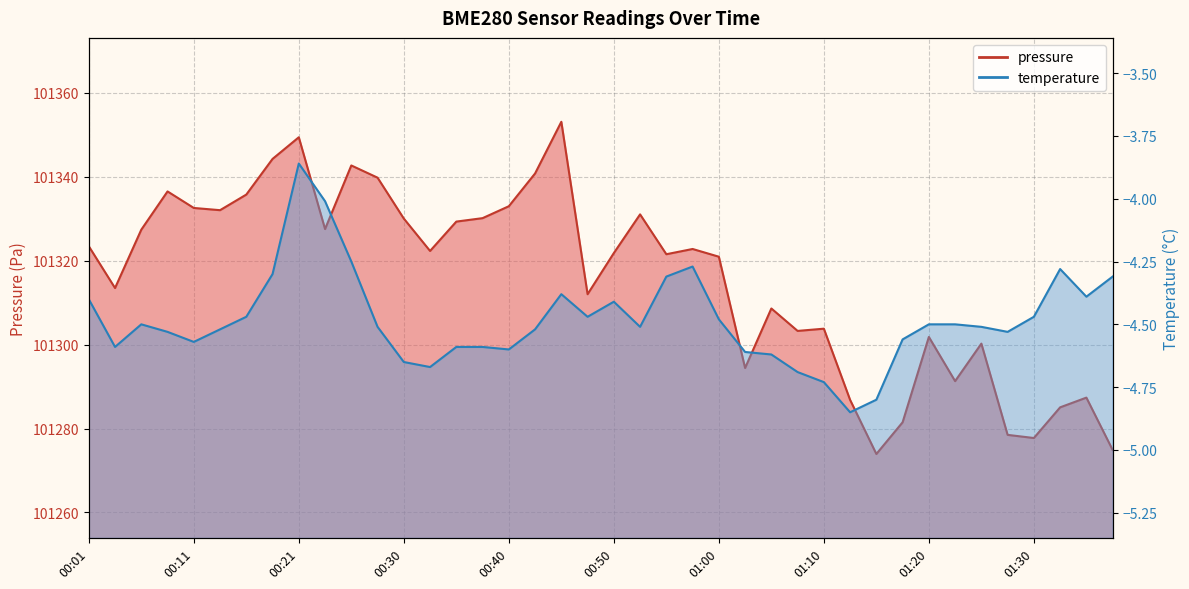

What is the difference between the maximum and second lowest values in the temperature series?

0.9